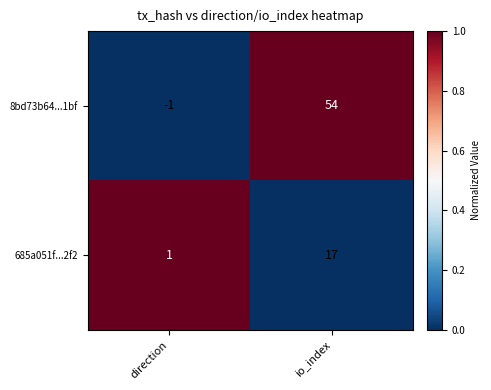

Reading left to right, extract all data points from this chart.

8bd73b64...1bf: direction=-1	io_index=54
685a051f...2f2: direction=1	io_index=17